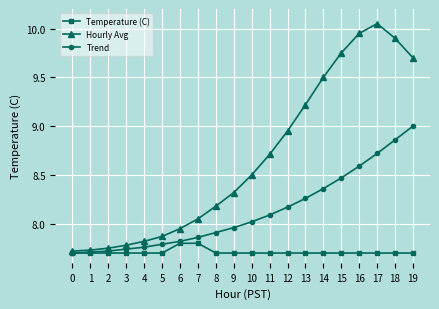

Rank the series at 12 from highest to lowest value.

Hourly Avg, Trend, Temperature (C)